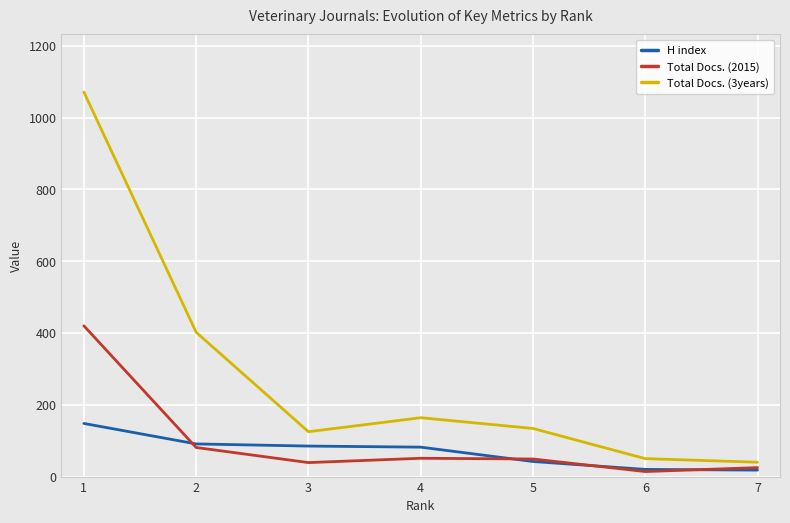

Which series has the widest spread of values?

Total Docs. (3years)